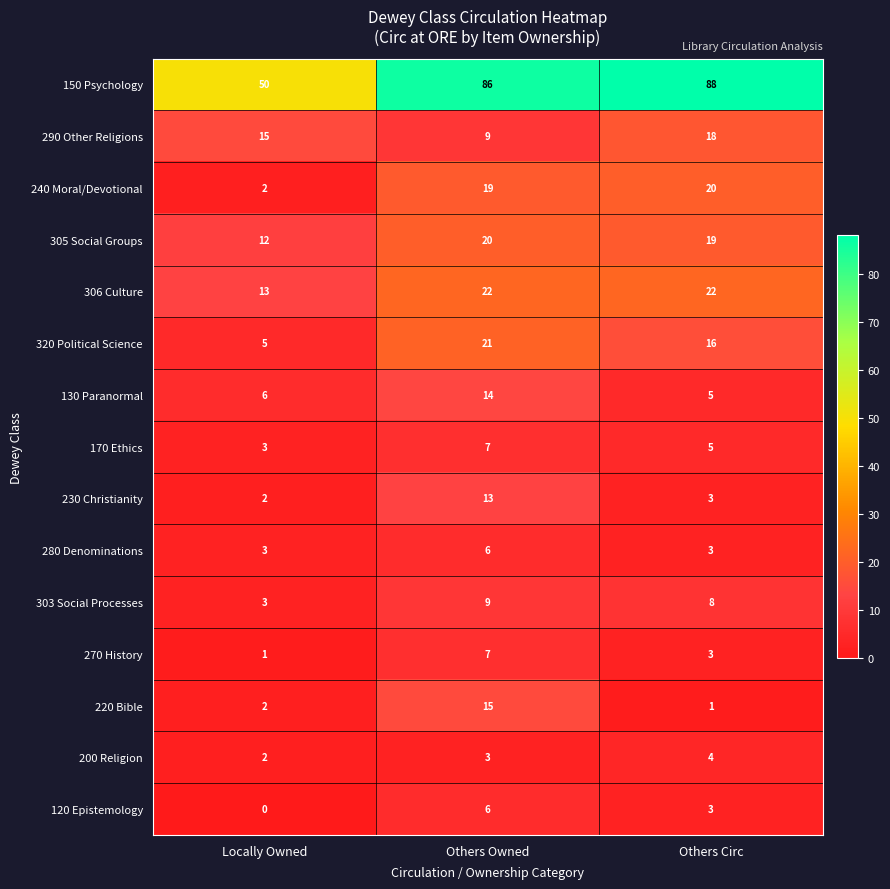

What is the difference between the 150 Psychology values at Others Circ and Locally Owned?

38